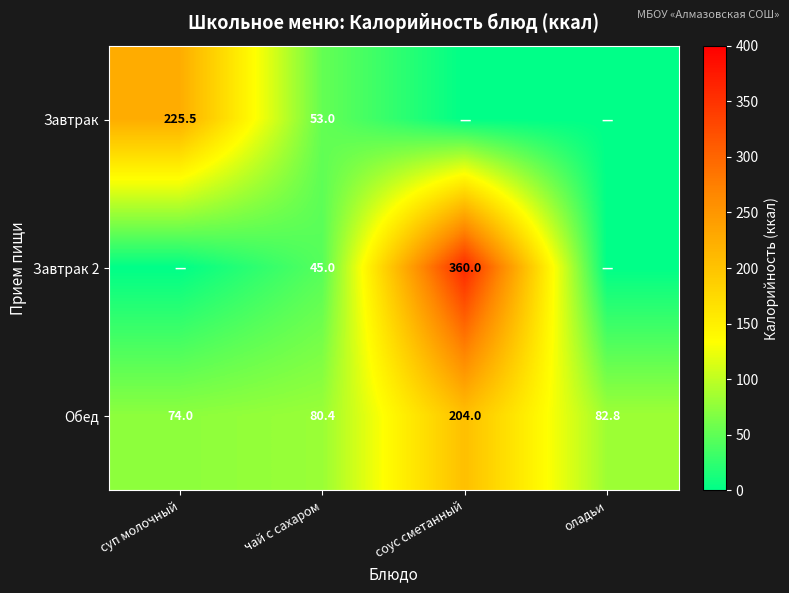

Which has a higher value, суп молочный or оладьи?

суп молочный